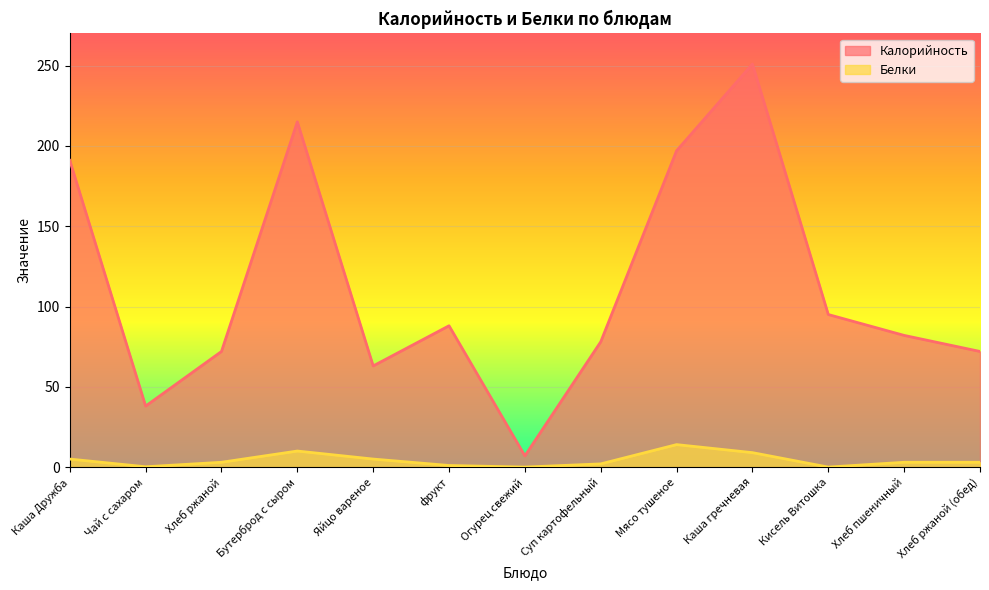

The Белки series shows 3.0 at Хлеб пшеничный. True or false?

True